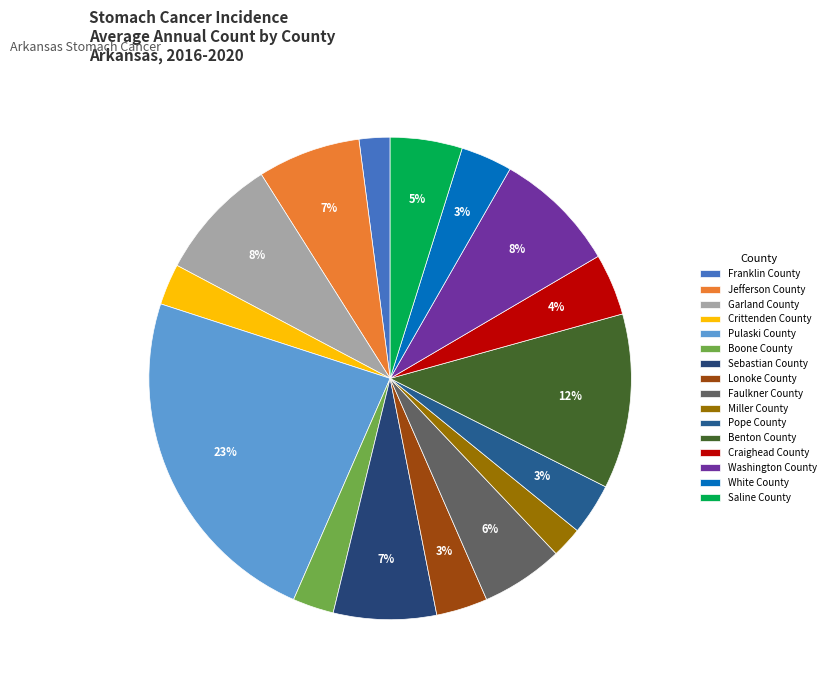

How many segments does this pie chart have?

16